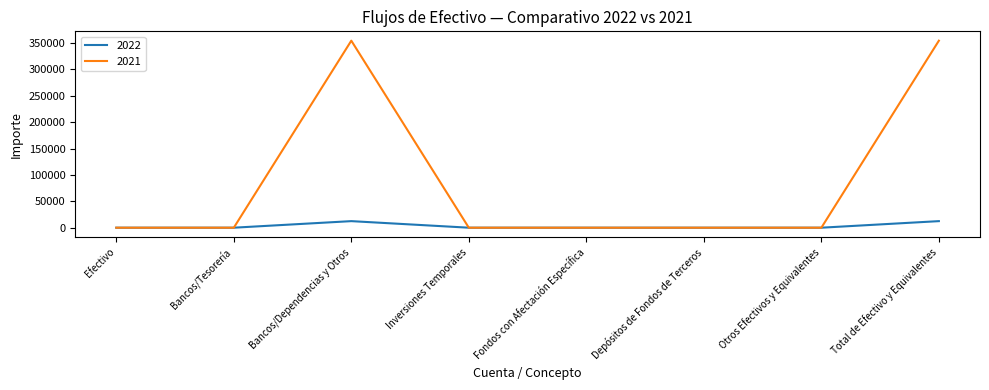

What are all the series names shown in the legend?

2022, 2021